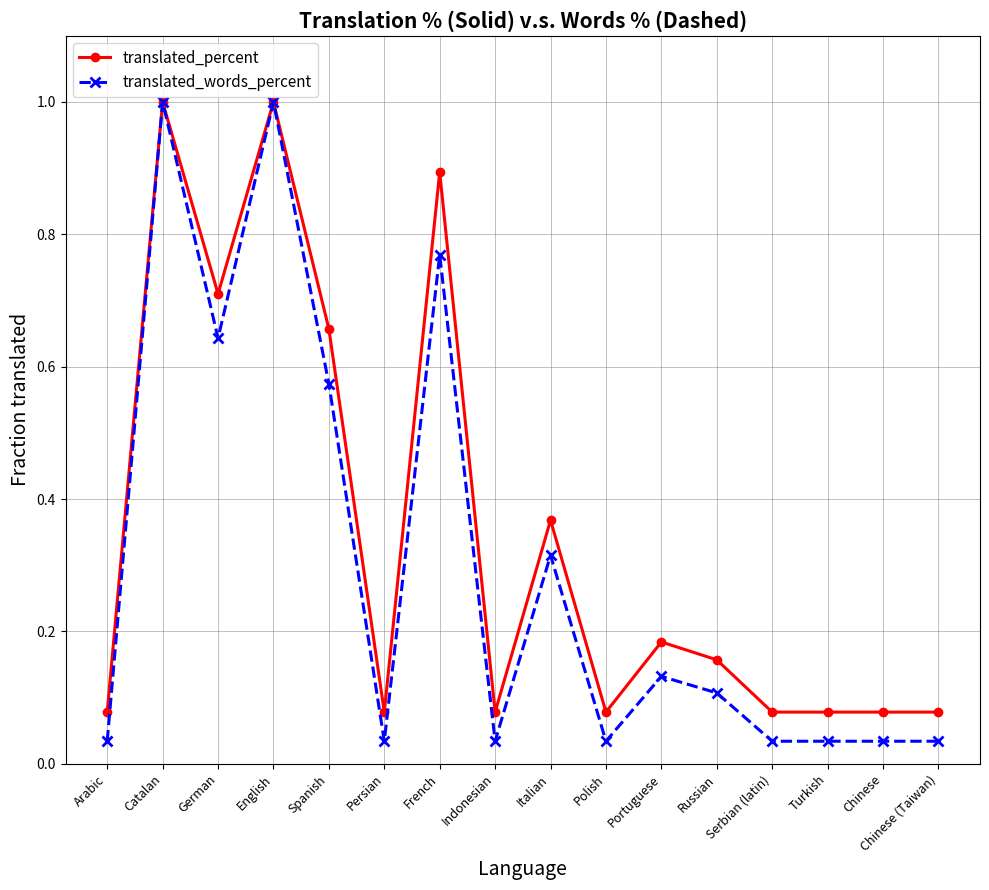

What is the maximum value shown in the chart?

1.0